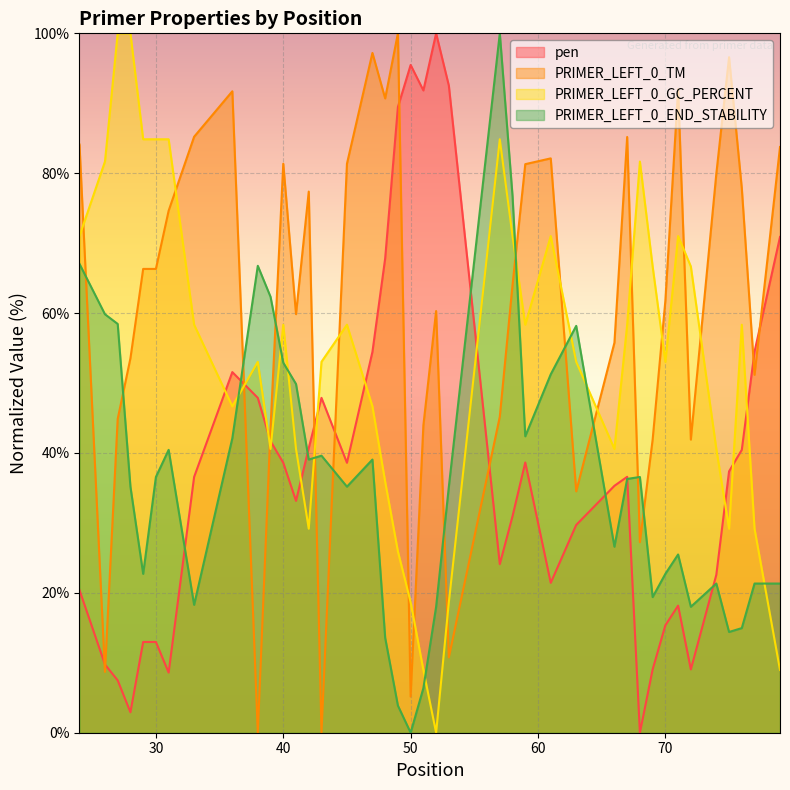

What is the value of the PRIMER_LEFT_0_END_STABILITY point at the 40th from the left?

21.3